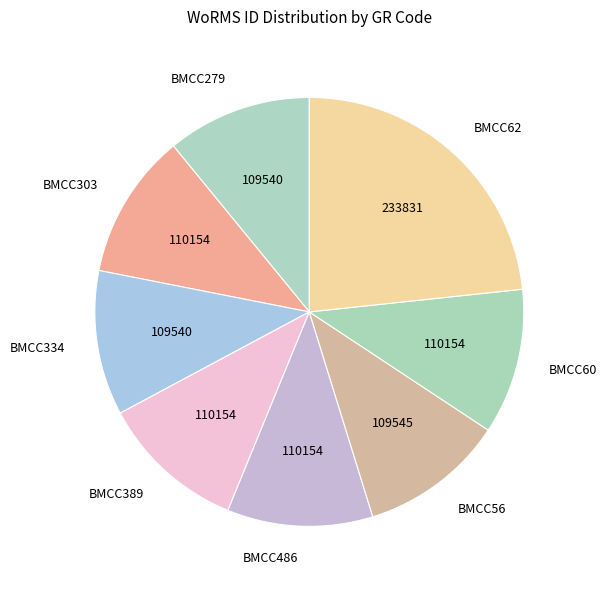

Is there a majority slice in this chart?

No